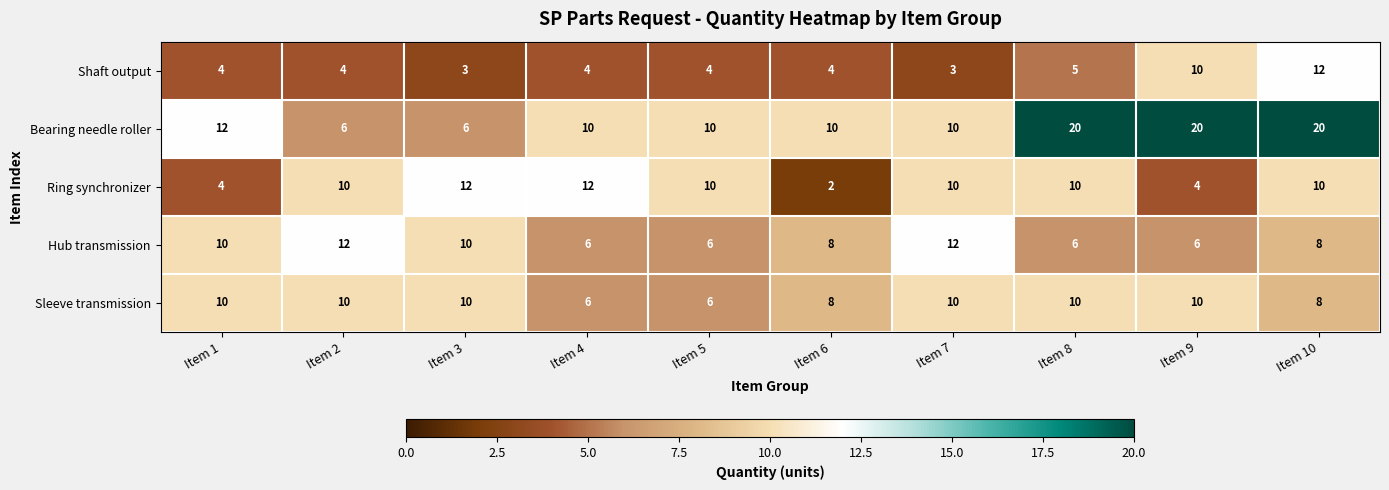

At which category is the sum across all series the highest?

Item 10